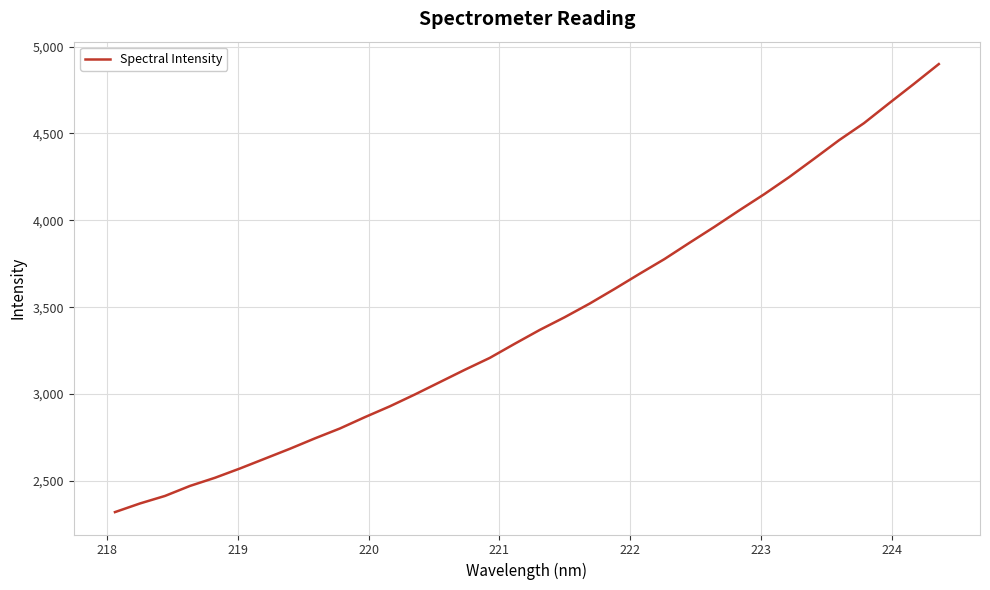

What is the smallest value displayed?

2320.3